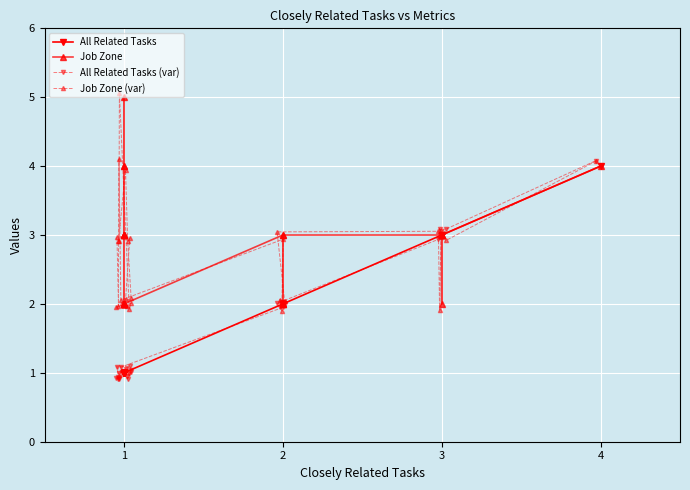

How many values in the Job Zone (var) series are below 2?

6